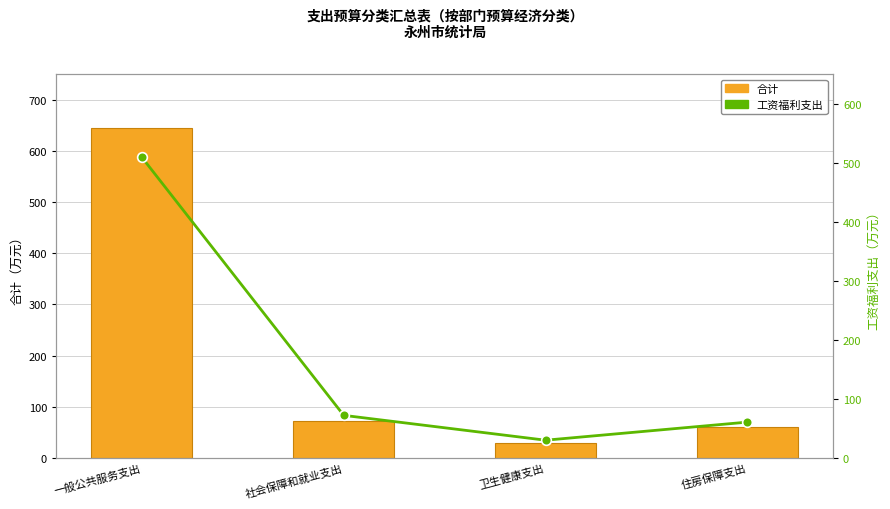

Which category has the lowest value across all series?

卫生健康支出